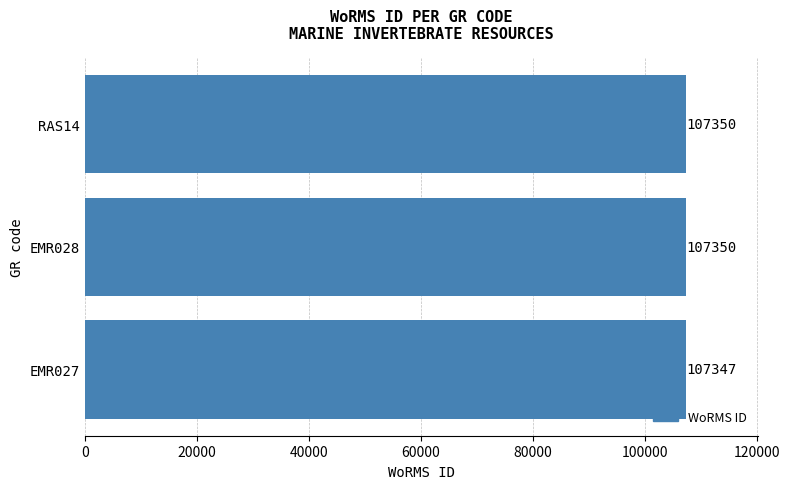

What is the smallest value displayed?

107347